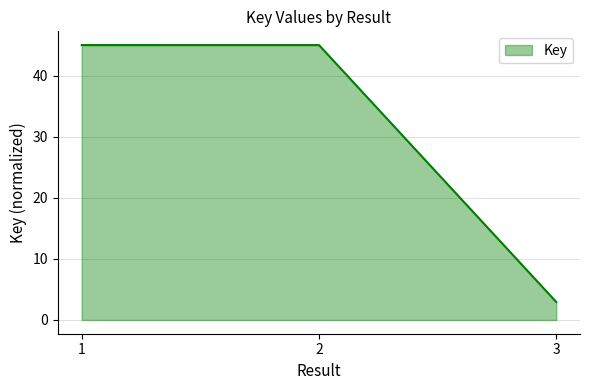

What is the ratio of the value at 1 to the value at 3?

15.3